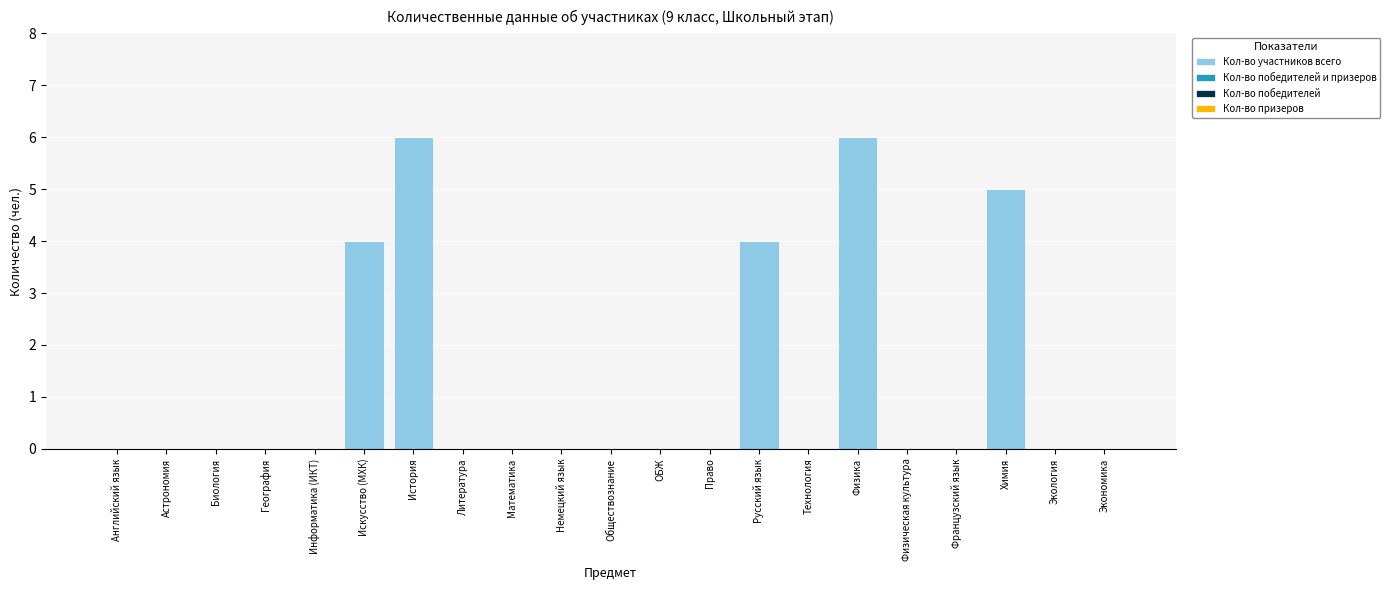

Which has a higher value, Физическая культура or История?

История